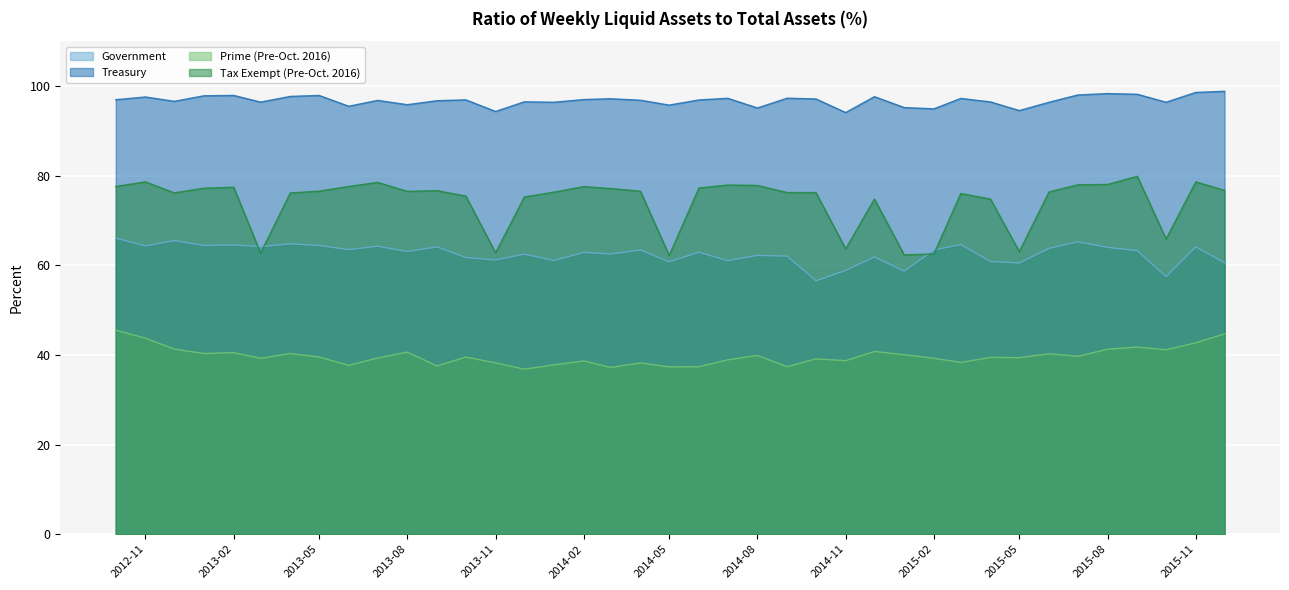

Where is Tax Exempt (Pre-Oct. 2016) nearest to the value 71?

2015-04